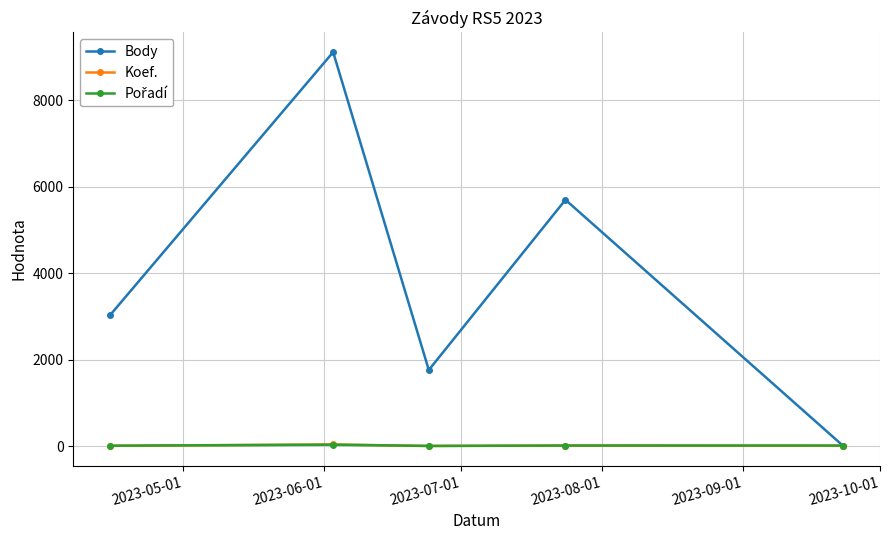

Which series has the largest total across all categories?

Body